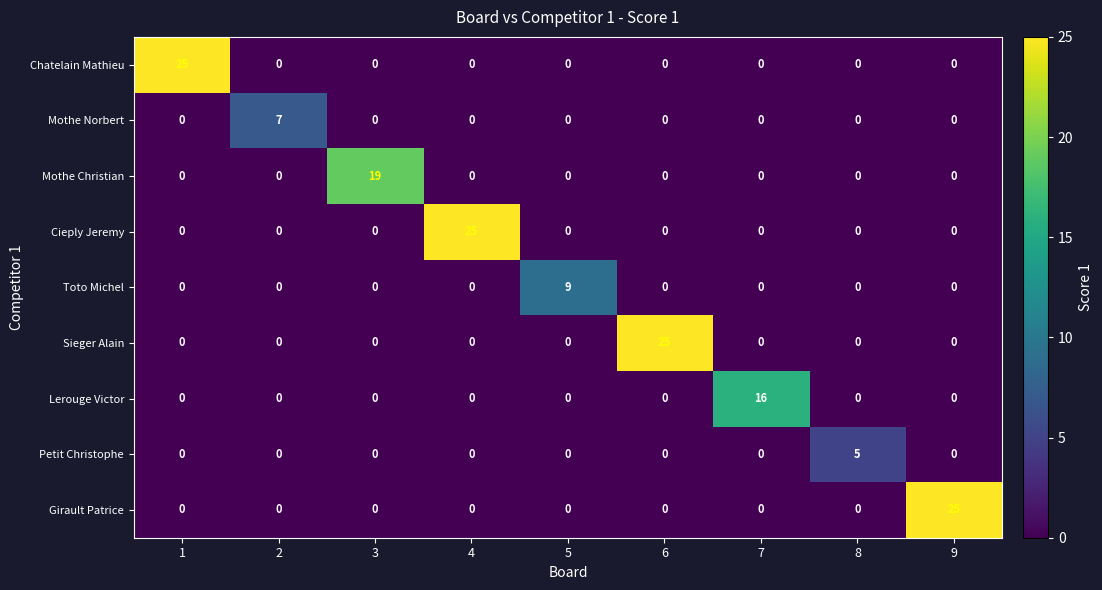

The Girault Patrice series shows -12 at 1. True or false?

False